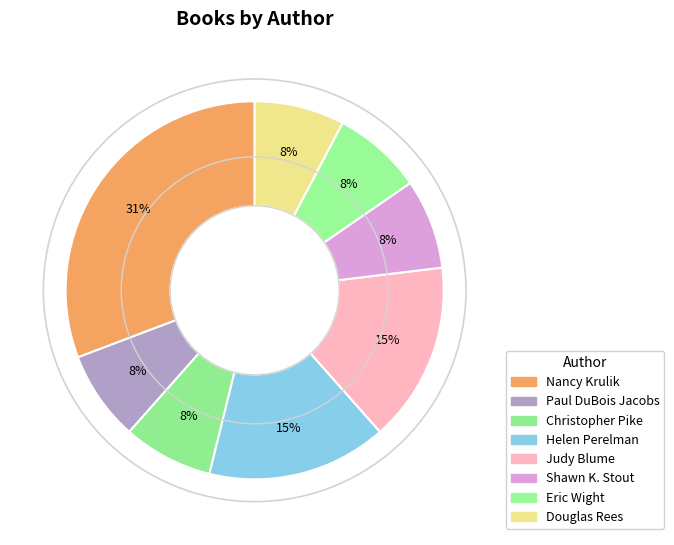

Between Shawn K. Stout and Helen Perelman, which is larger?

Helen Perelman